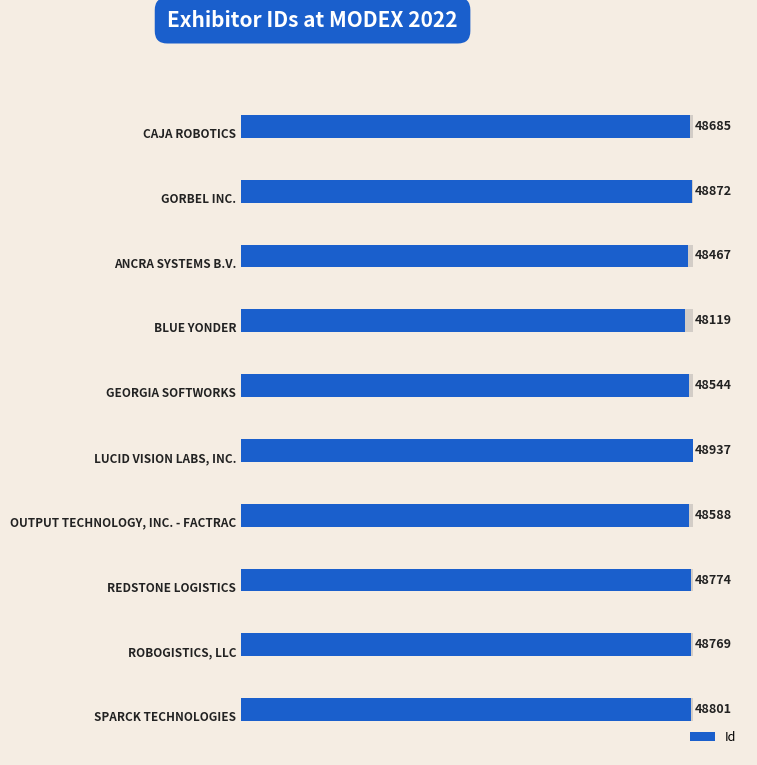

The value at 4 is 48544. True or false?

True